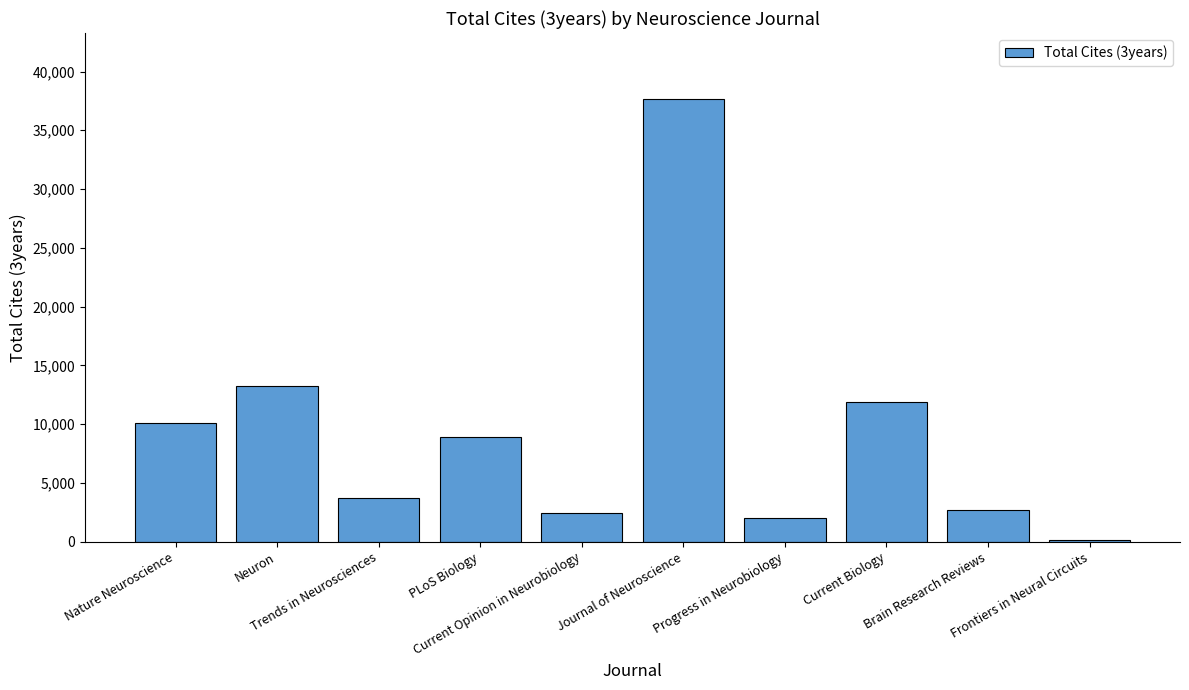

Reading left to right, what are all the values shown in this chart?

10088	13238	3720	8916	2471	37630	2021	11885	2713	141